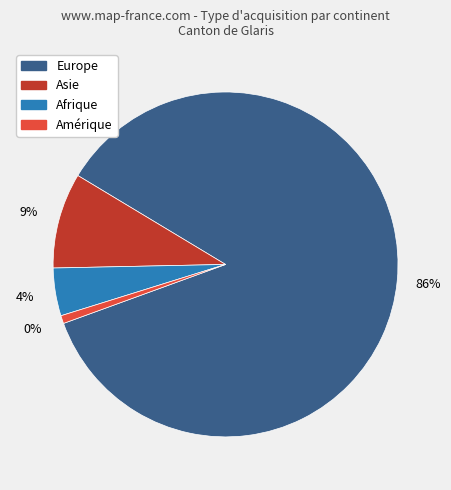

Is it true that Amérique is 1% of the pie?

True